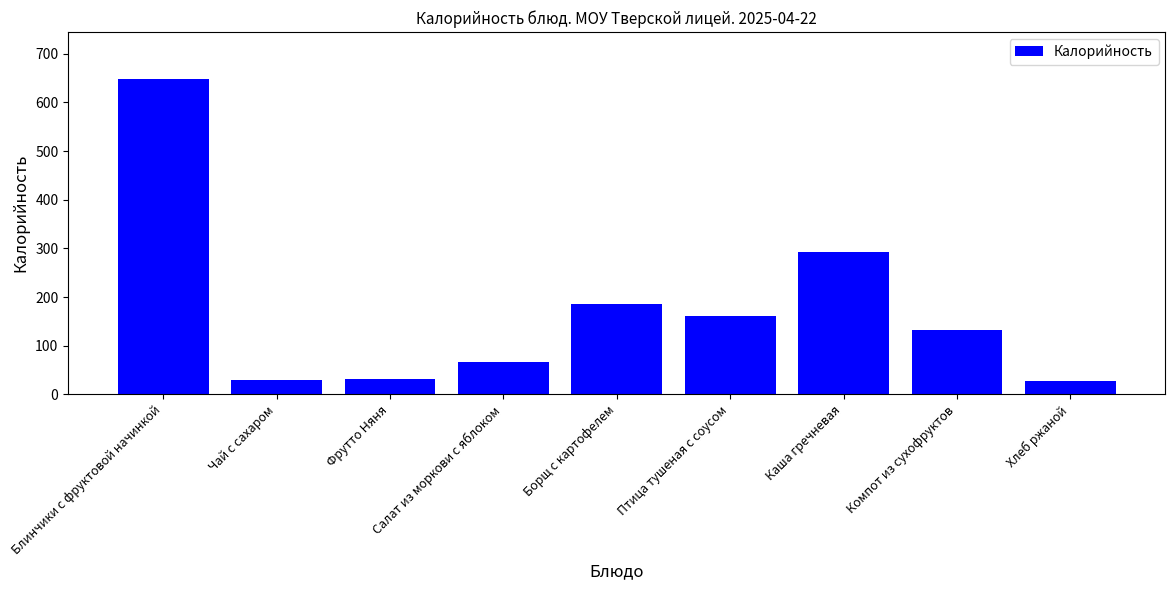

What position from the left is Чай с сахаром?

2